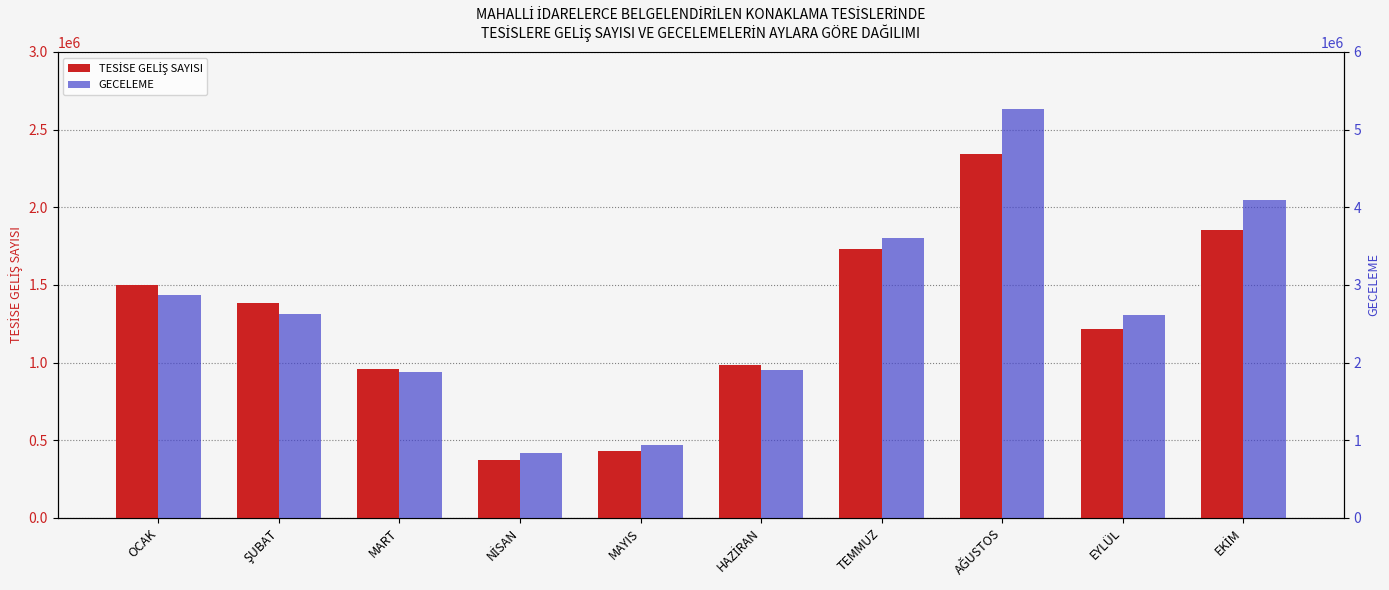

How many distinct data groups are displayed?

2